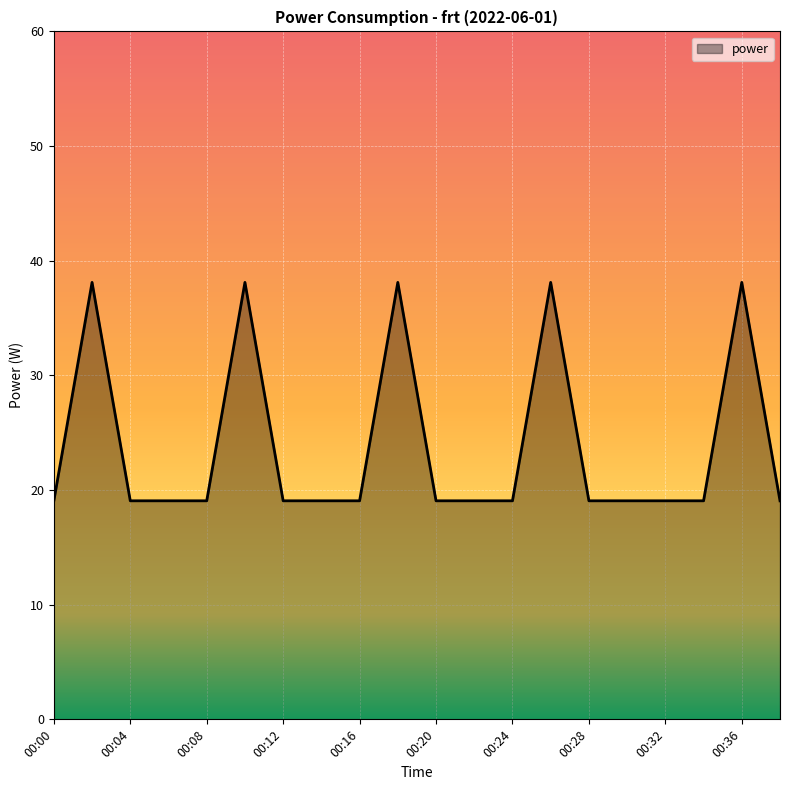

What is the maximum value shown in the chart?

38.1